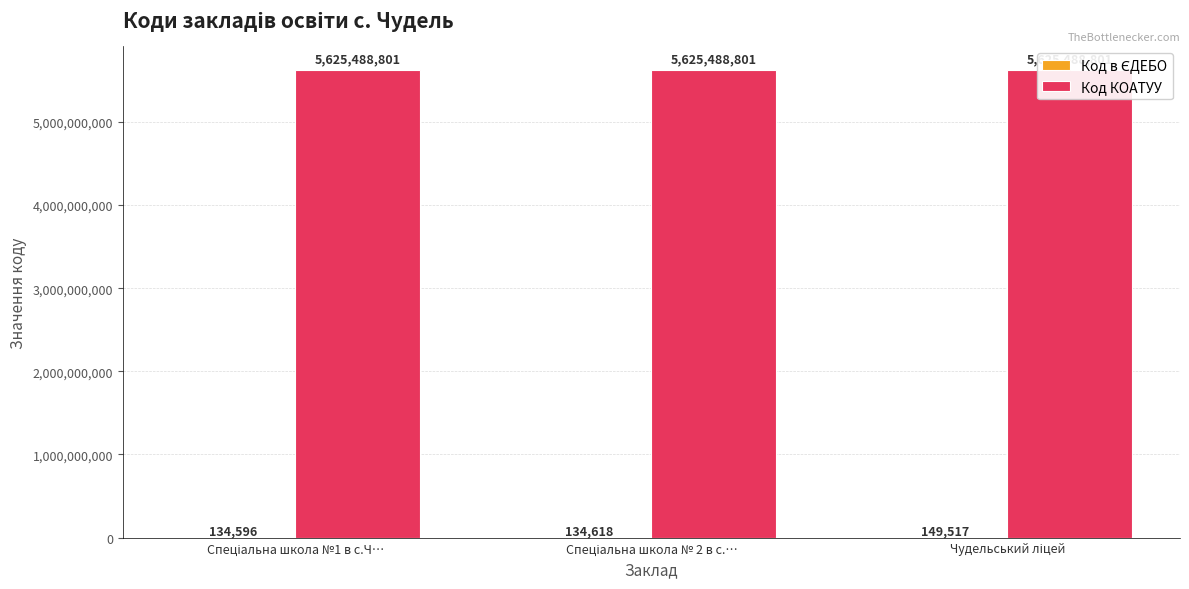

How many categories are shown in the chart?

3